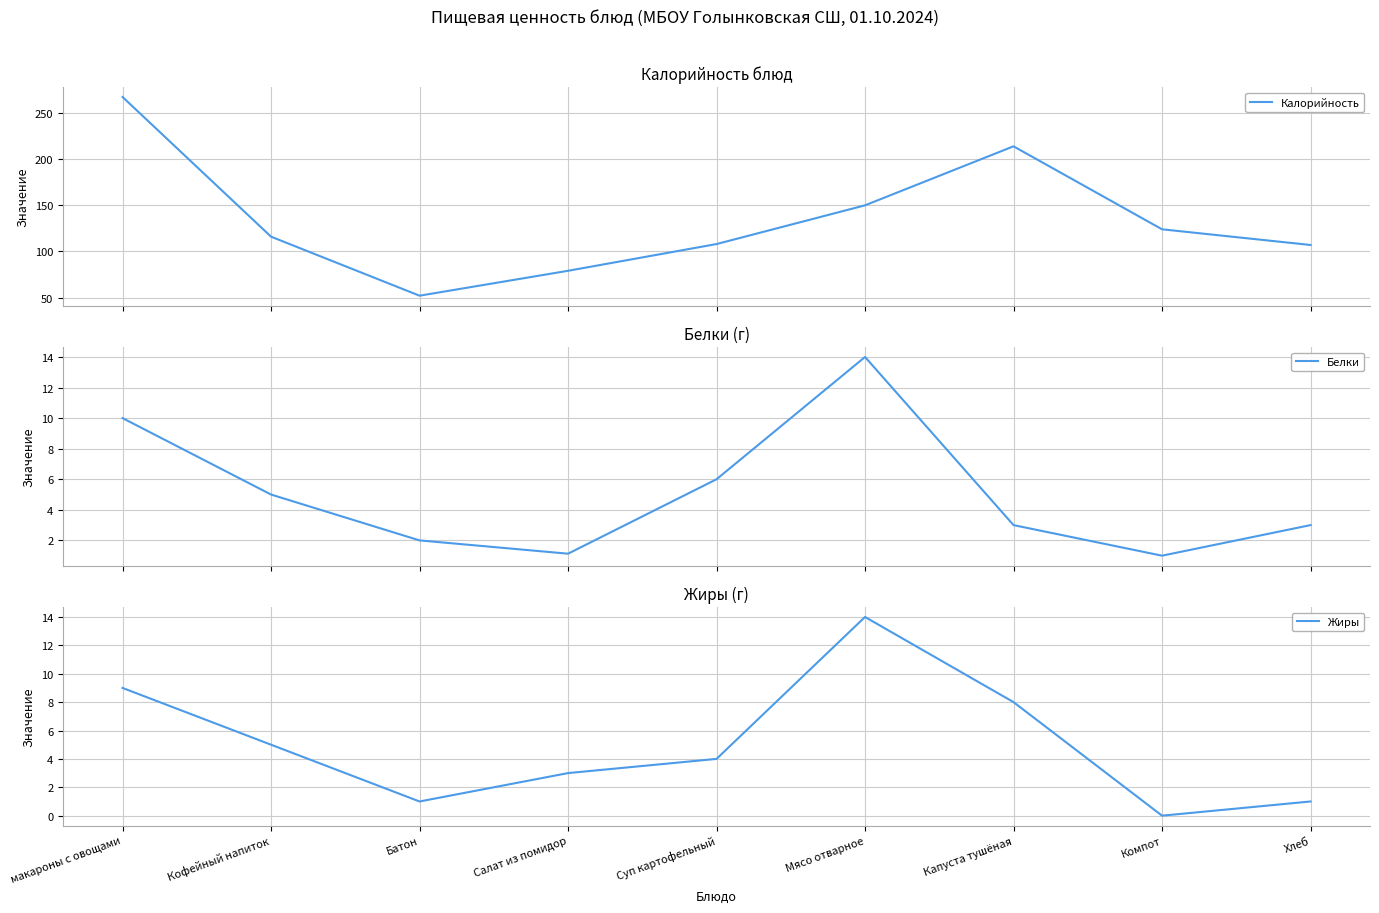

What position from the right is Мясо отварное?

4